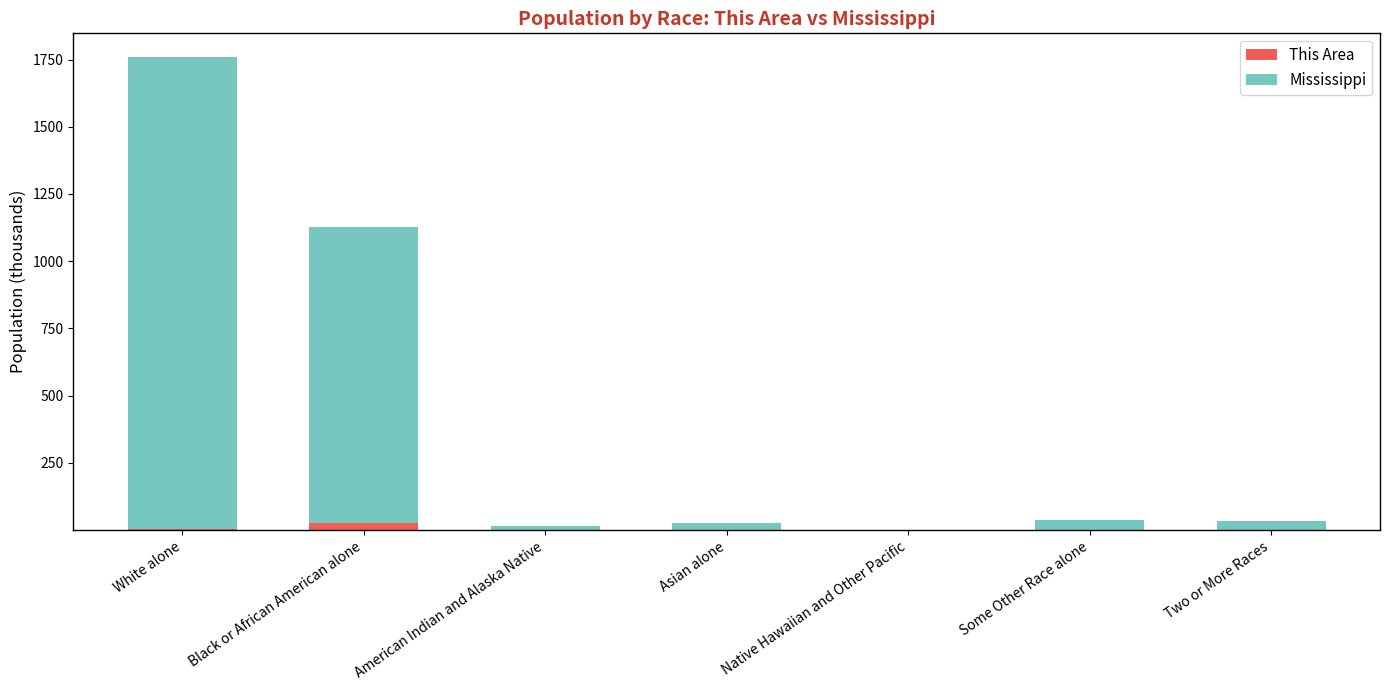

Is it true that This Area equals 0.0 at Native Hawaiian and Other Pacific?

True